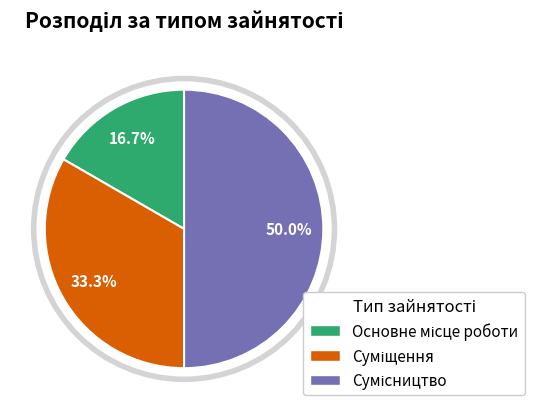

What is the change in value from Суміщення to Сумісництво?

+1